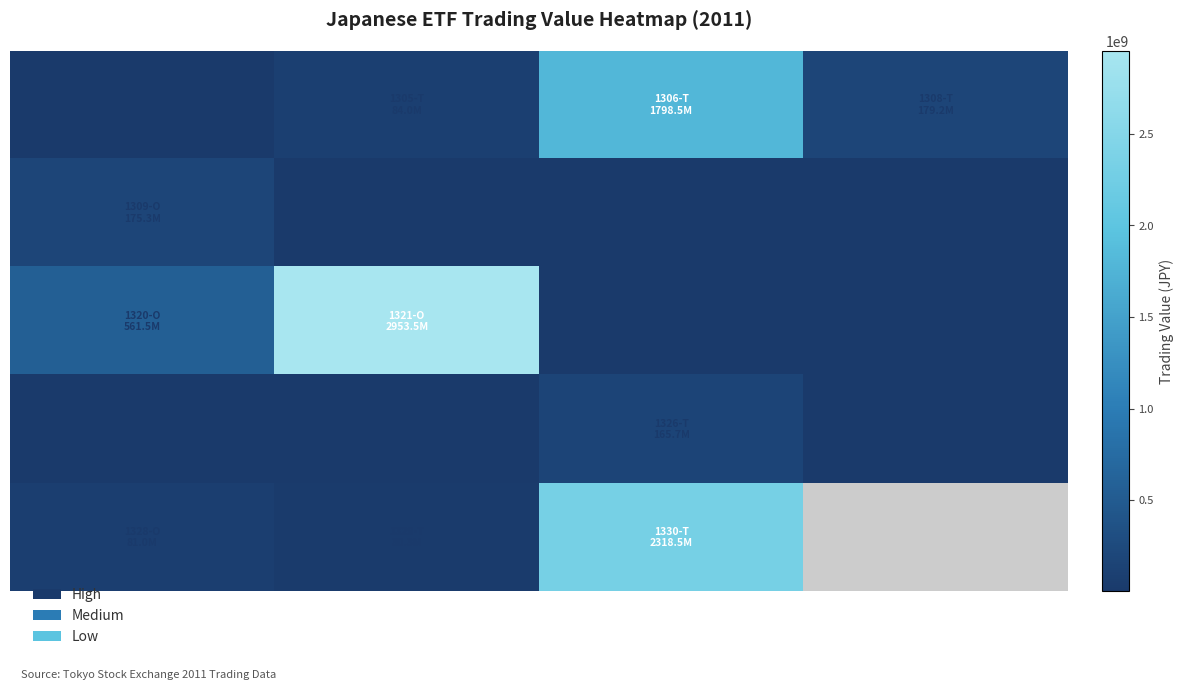

At which category does the chart reach its minimum across all series?

2